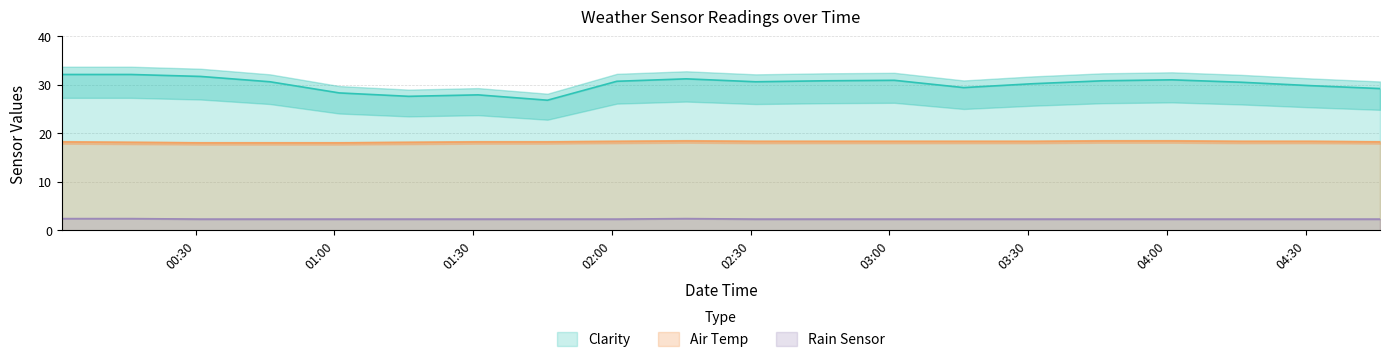

Which has a higher value, 2014-03-15 00:31:05 or 2014-03-15 00:46:05?

2014-03-15 00:31:05